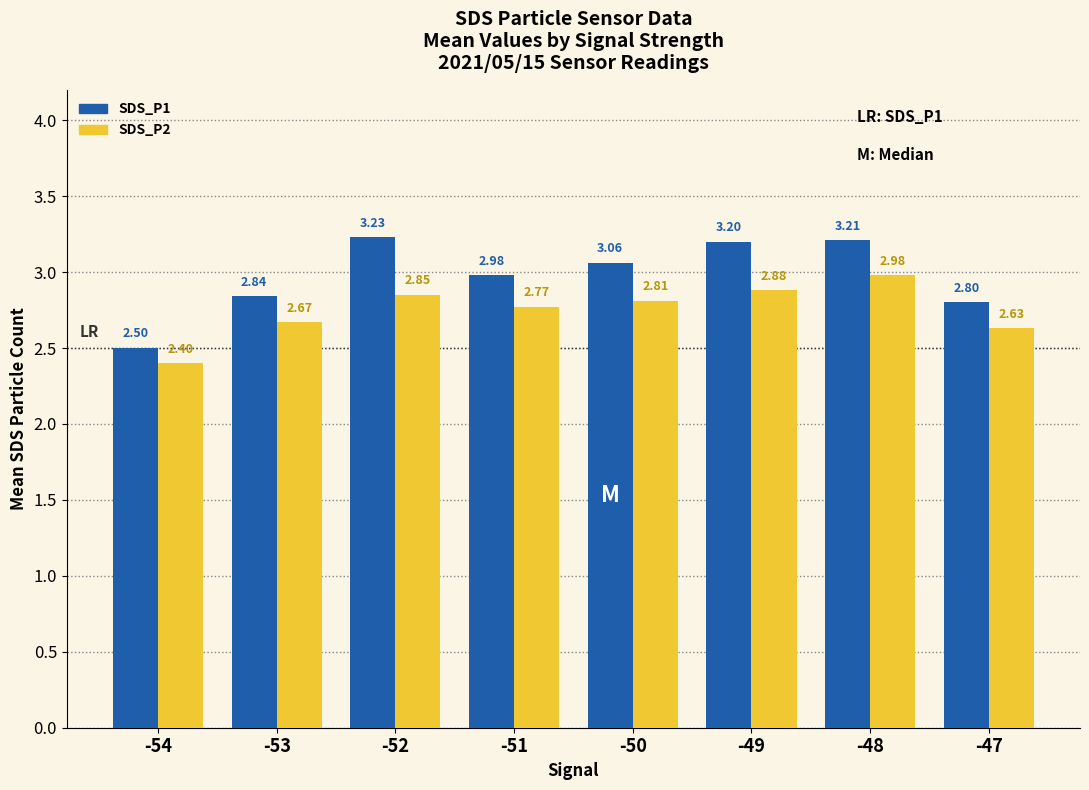

True or false: SDS_P1 has a value of 3.2 at -48.

True